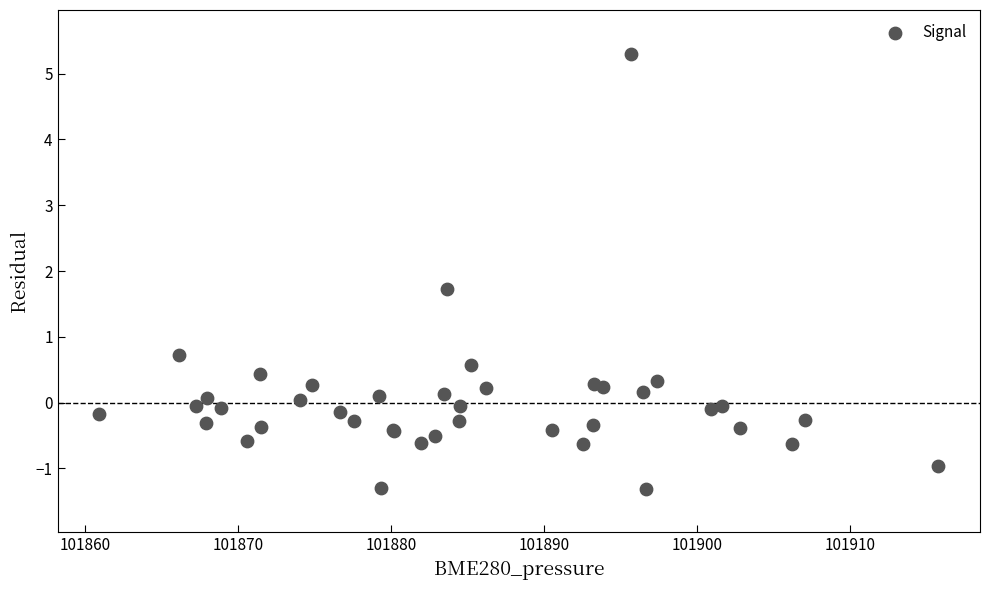

What Y value in the scatter plot is closest to 1?

0.7